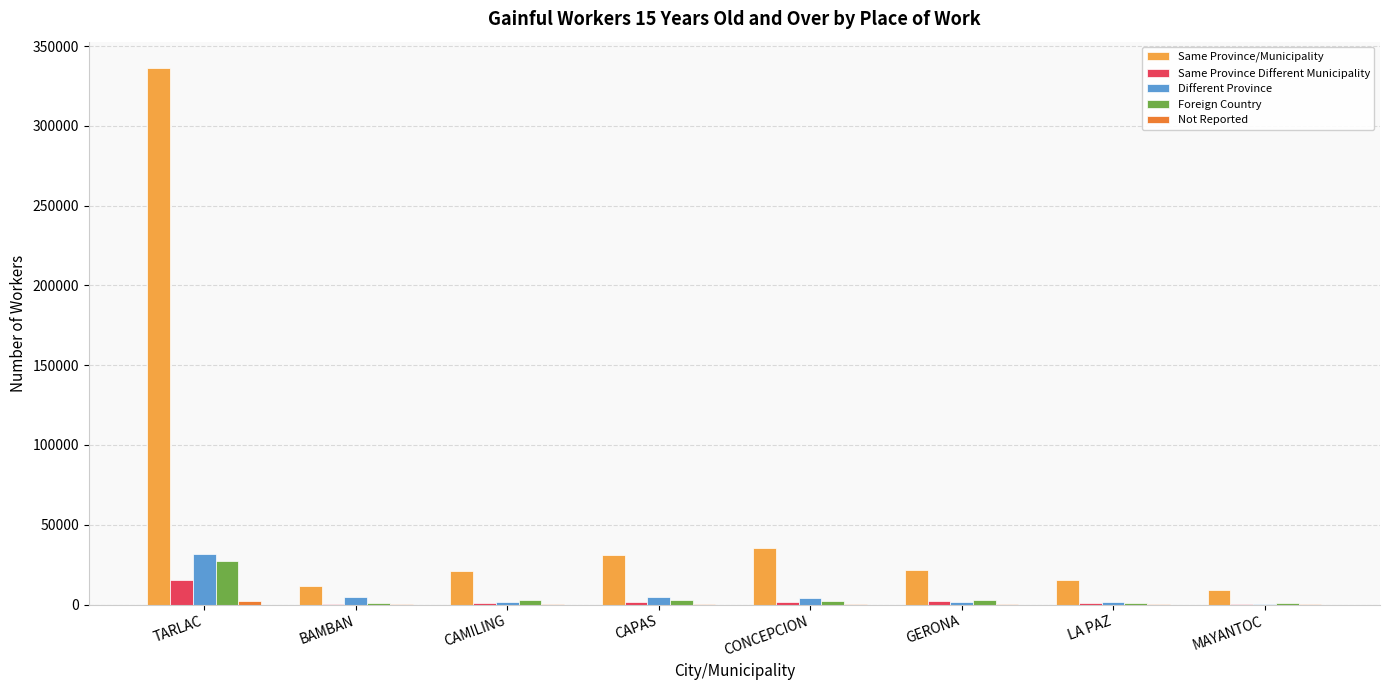

How many data points does each series have?

8